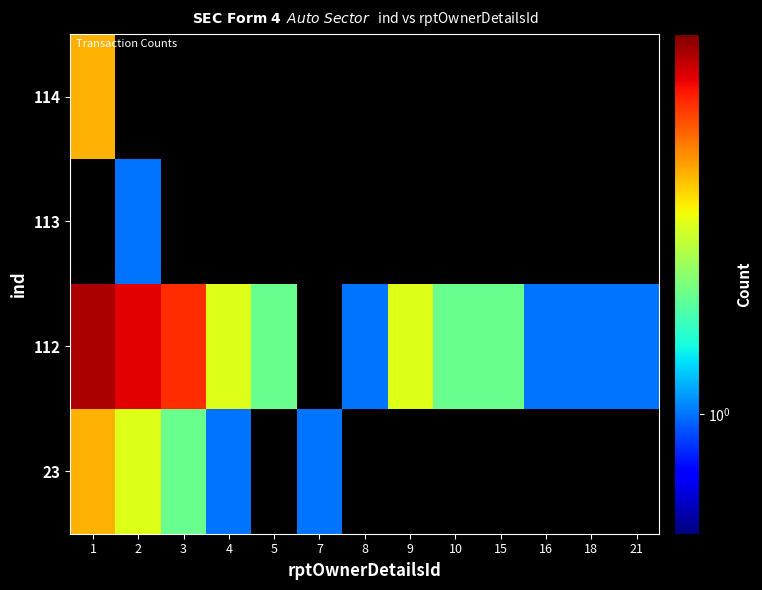

What is the greatest value displayed?

8.0